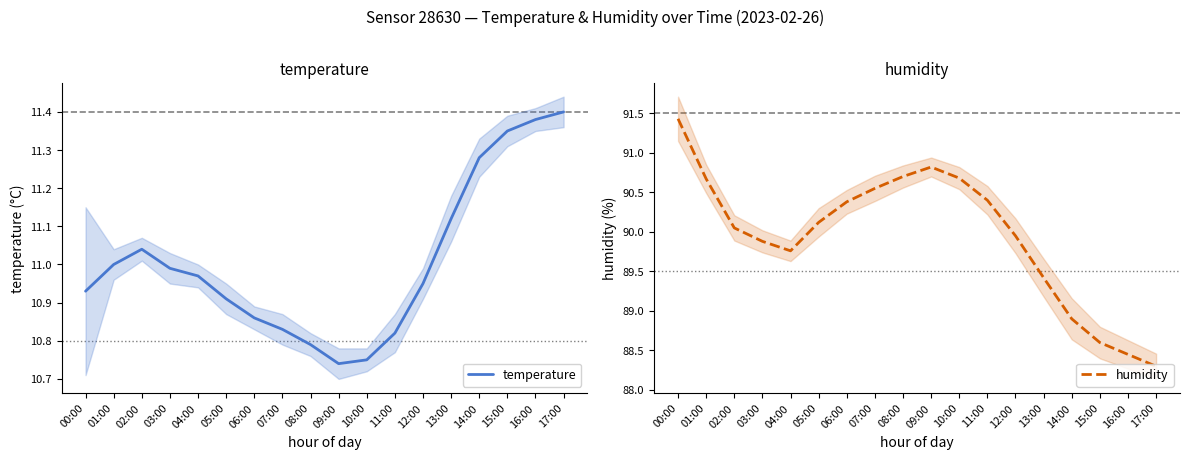

What are all the series names shown in the legend?

temperature, humidity